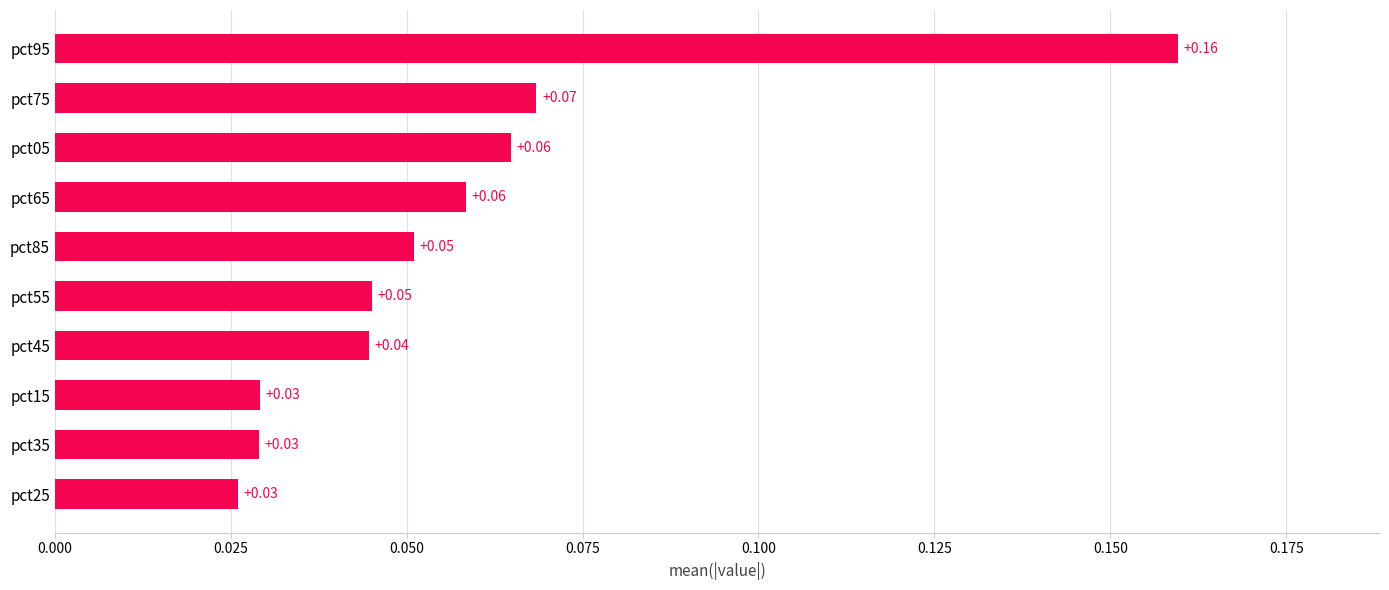

What is the sum of all values?

0.6